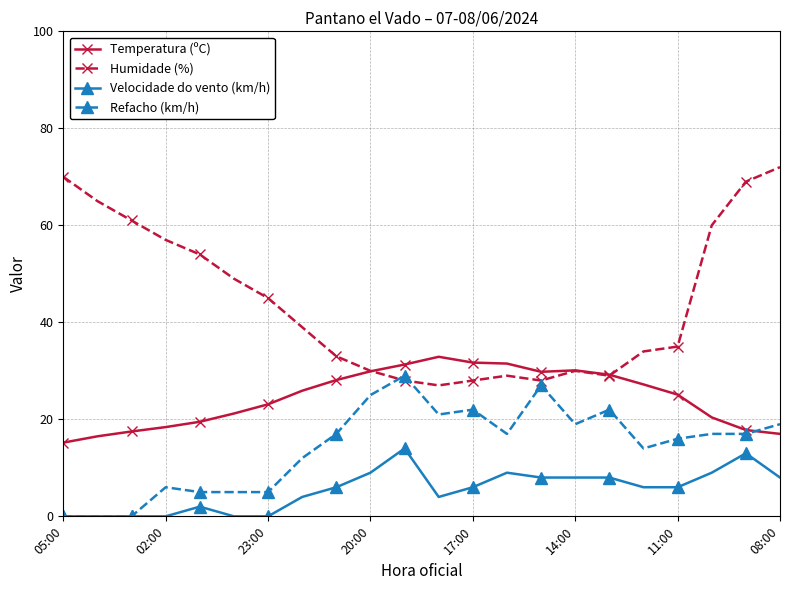

Which series has the largest total across all categories?

Humidade (%)